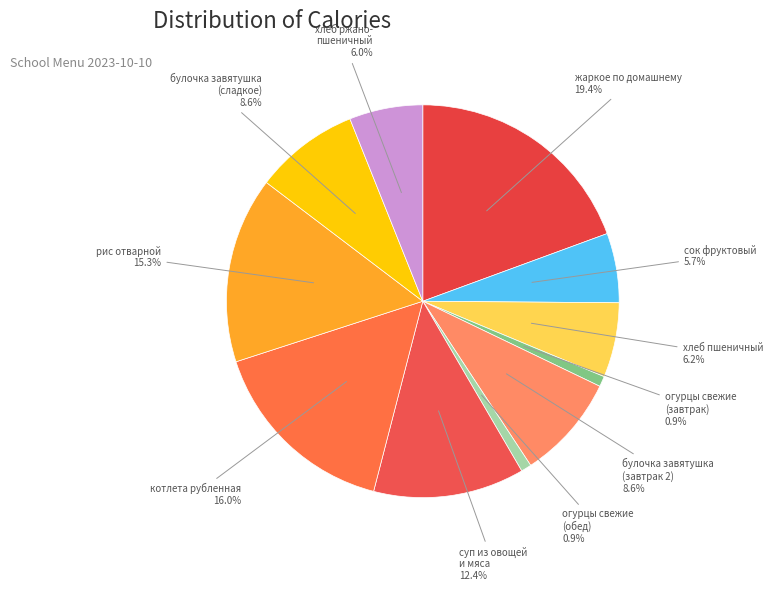

Which slice is the smallest?

огурцы свежие (завтрак)